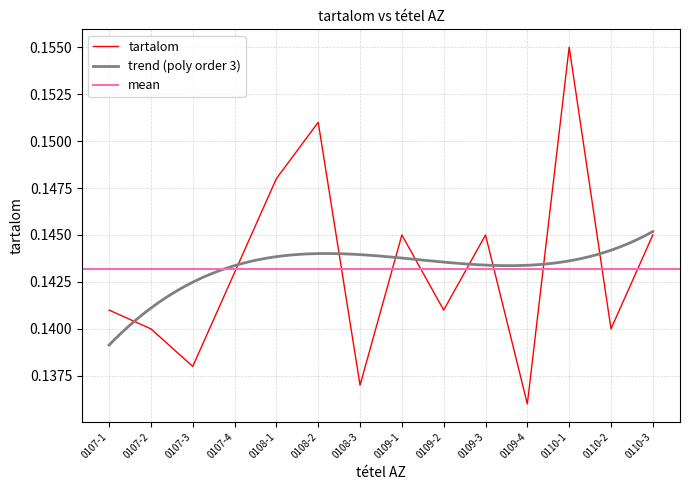

How many lines are shown in the chart?

1